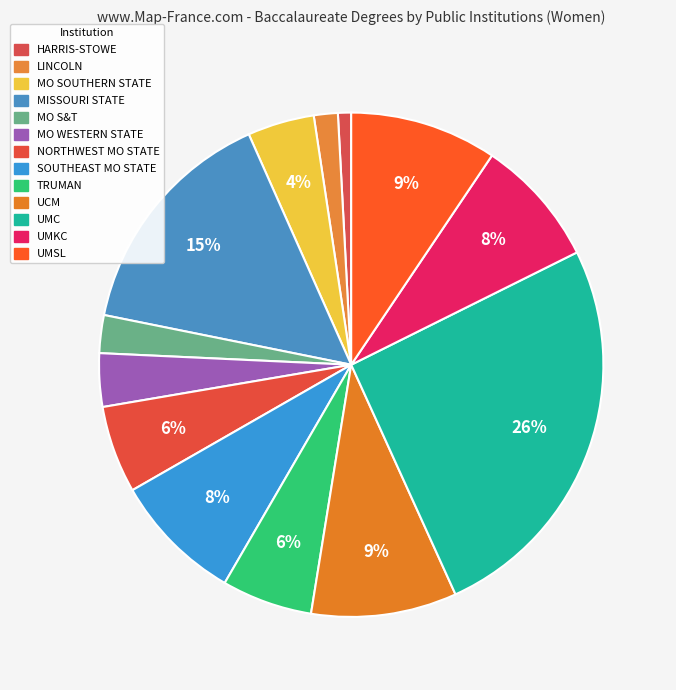

Between HARRIS-STOWE and UMKC, which is larger?

UMKC